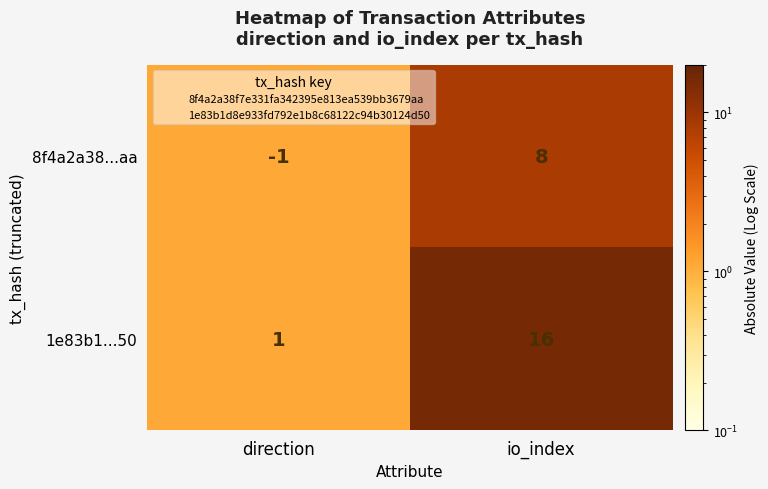

What is the smallest value displayed?

-1